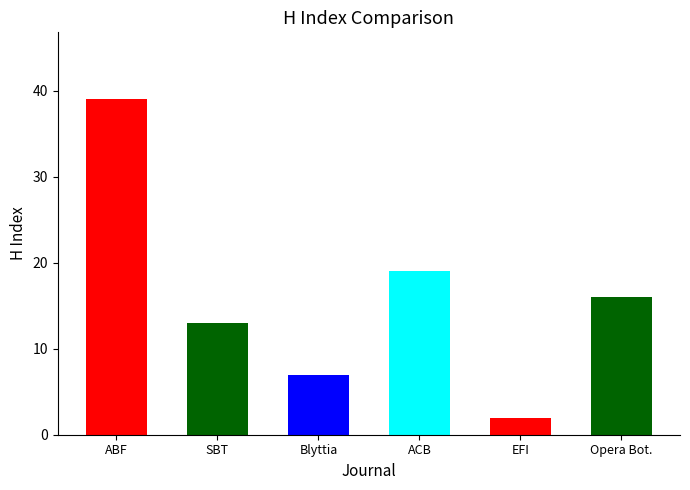

Where does the data first go above 16?

ABF